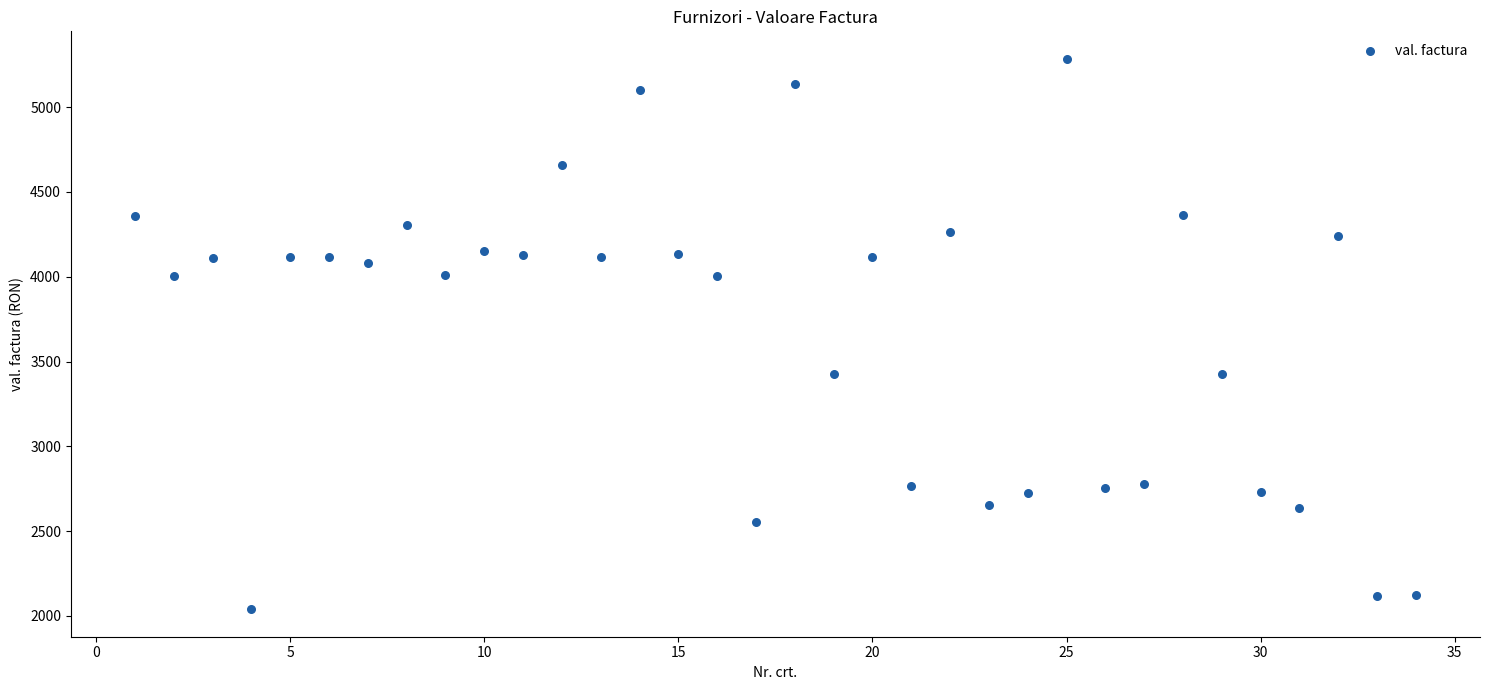

What is the range of Y values (max minus min)?

3245